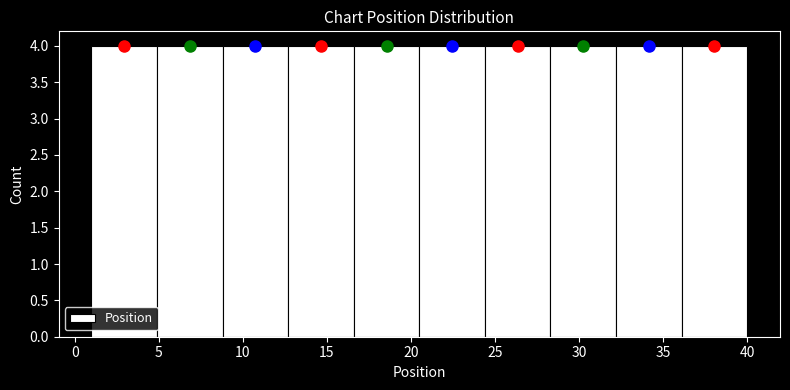

What is the height of the bar covering 16.6 to 20.5 on the x-axis? Neither the bar edges nor the heights are printed on the chart, so give them approximately, as read against the axes.

4